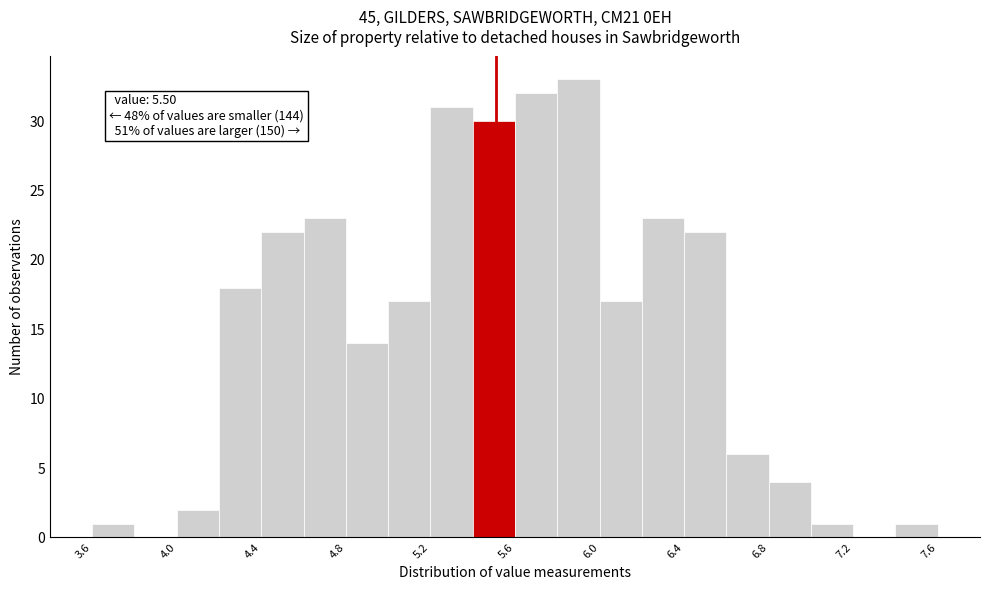

Which range on the x-axis has the tallest bar?

5.8 to 6.0